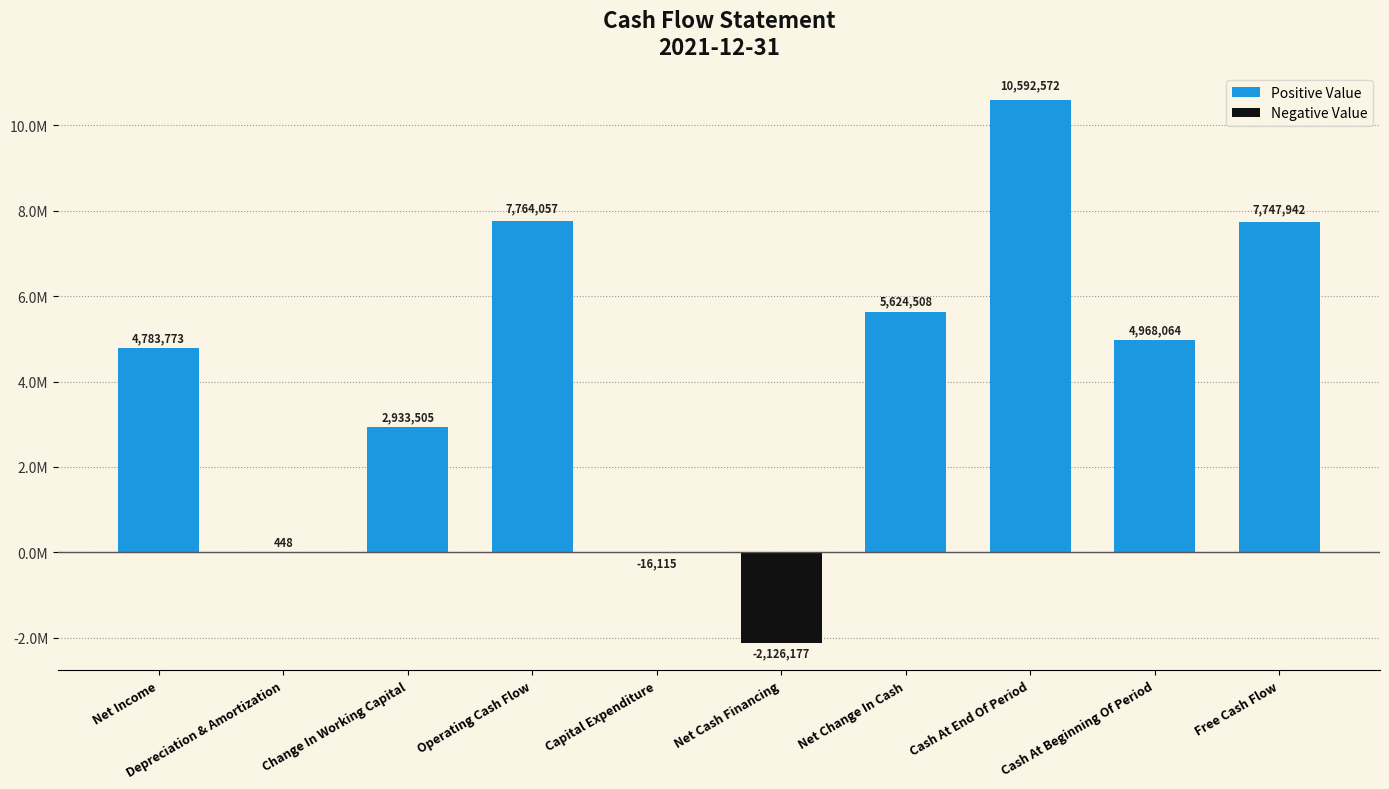

Are the bars horizontal?

No